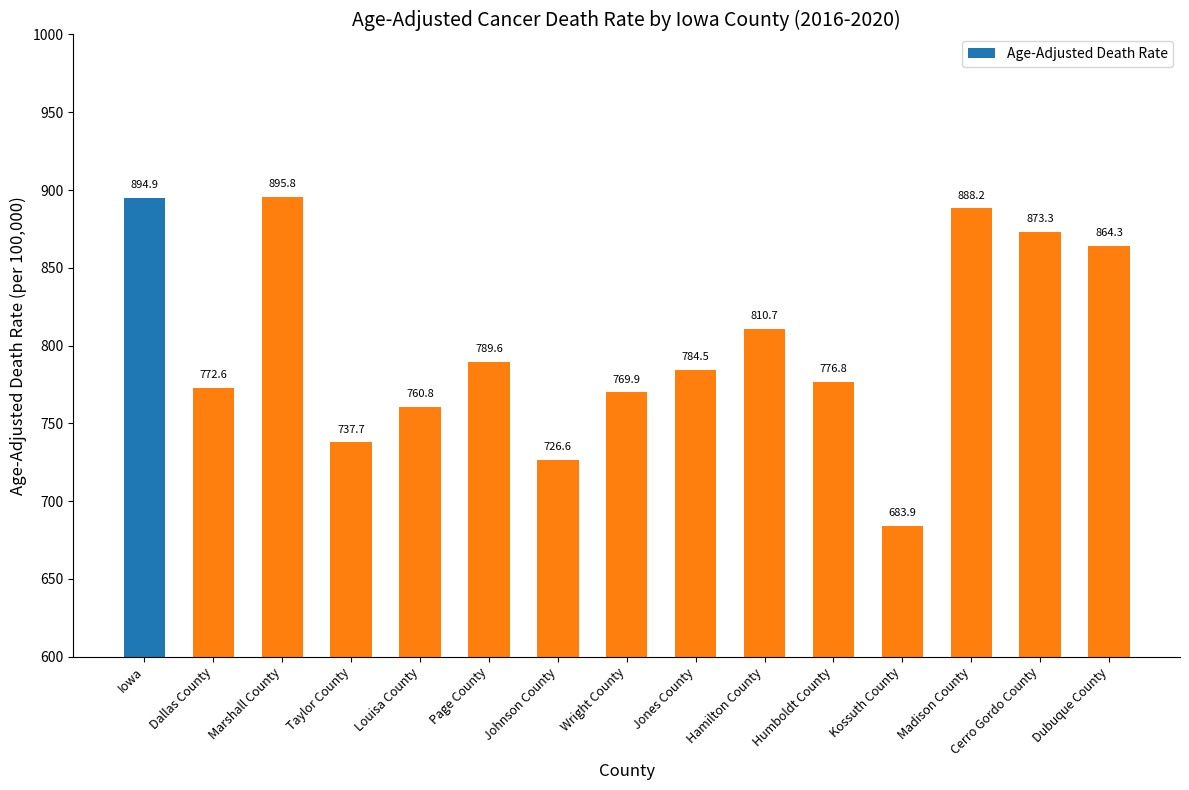

What is the change in value from Dallas County to Jones County?

+11.9